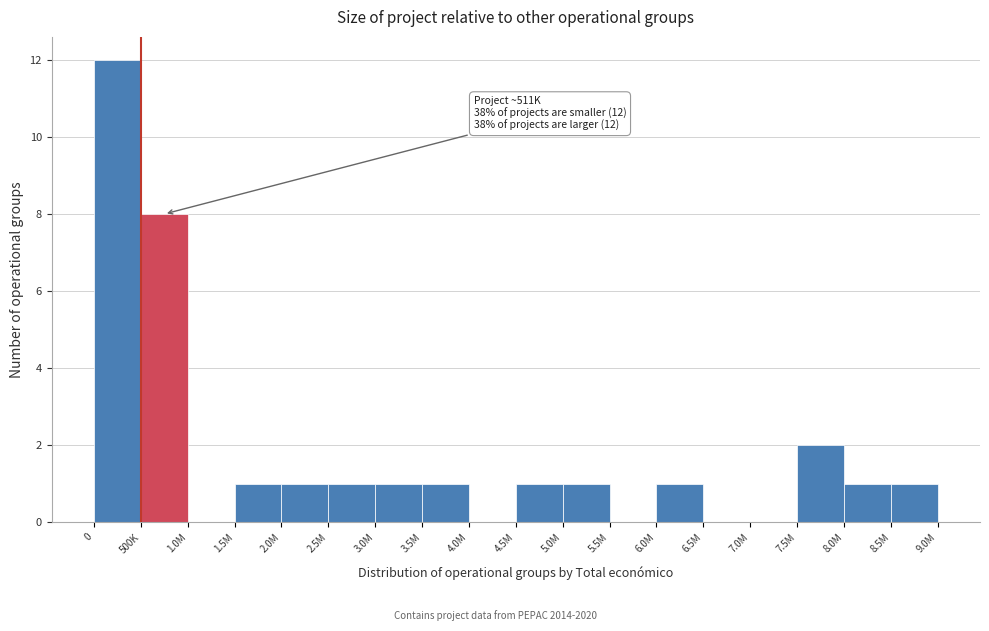

Reading left to right, list all the values displayed in this chart.

0=12	500K=8	1.0M=0	1.5M=1	2.0M=1	2.5M=1	3.0M=1	3.5M=1	4.0M=0	4.5M=1	5.0M=1	5.5M=0	6.0M=1	6.5M=0	7.0M=0	7.5M=2	8.0M=1	8.5M=1